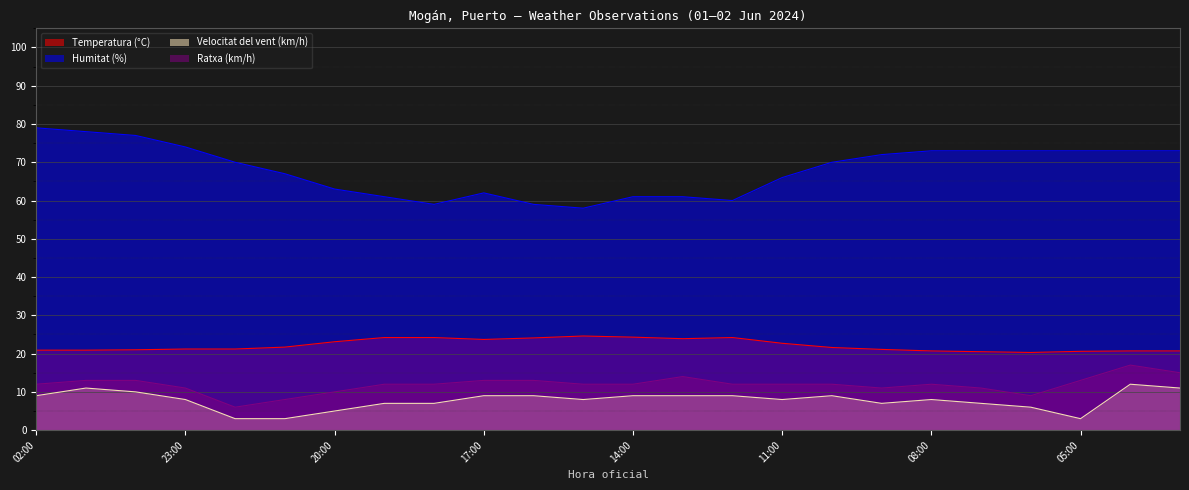

What is the minimum value for Temperatura (°C)?

20.3